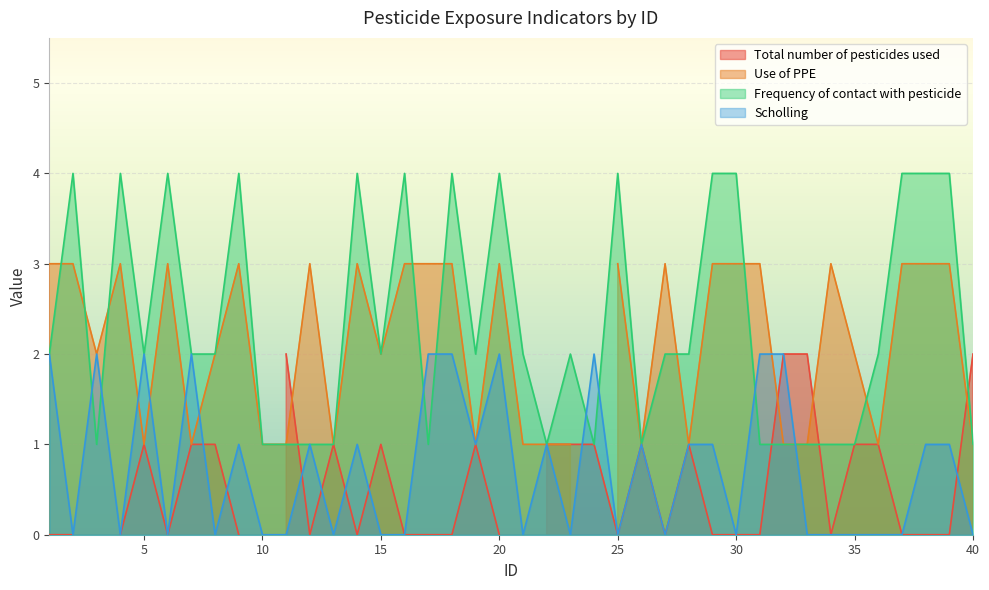

At which category is the sum across all series the highest?

18